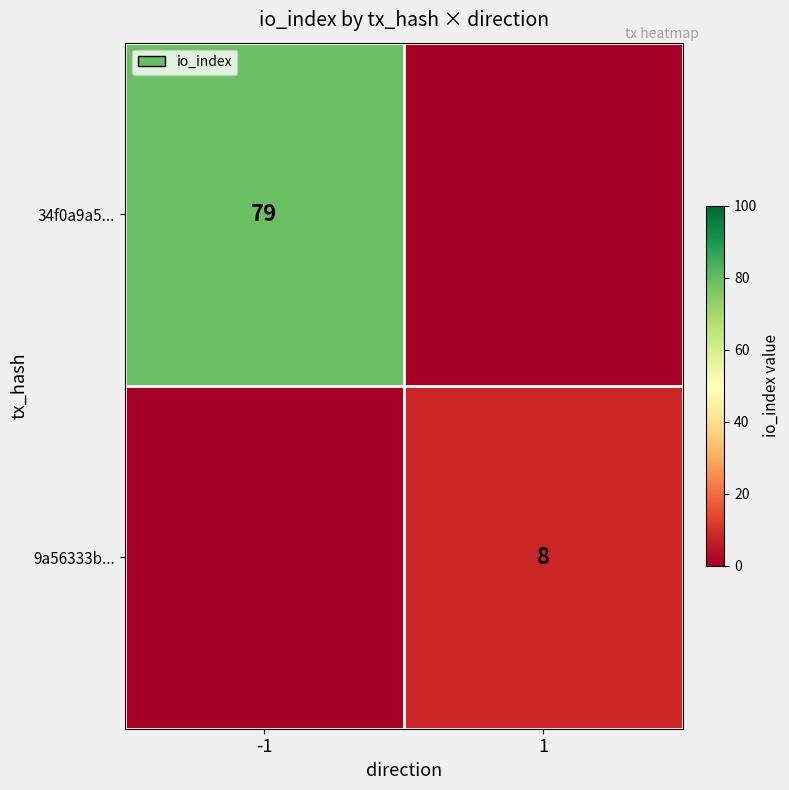

True or false: 34f0a9a5... has a value of 79 at -1.

True